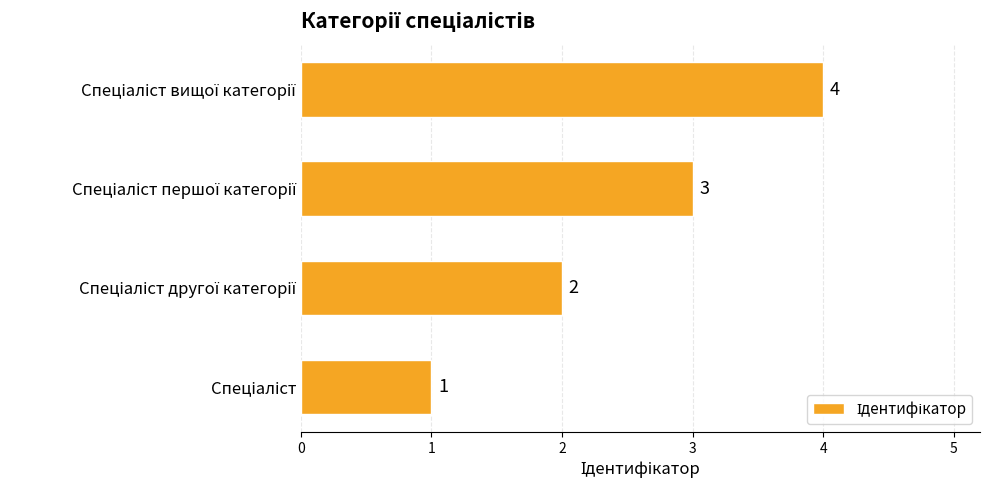

What is the difference between the maximum and minimum values?

3